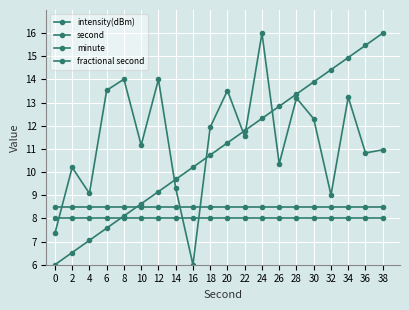

Is the value of second at 24 greater than the value of minute at 28?

Yes